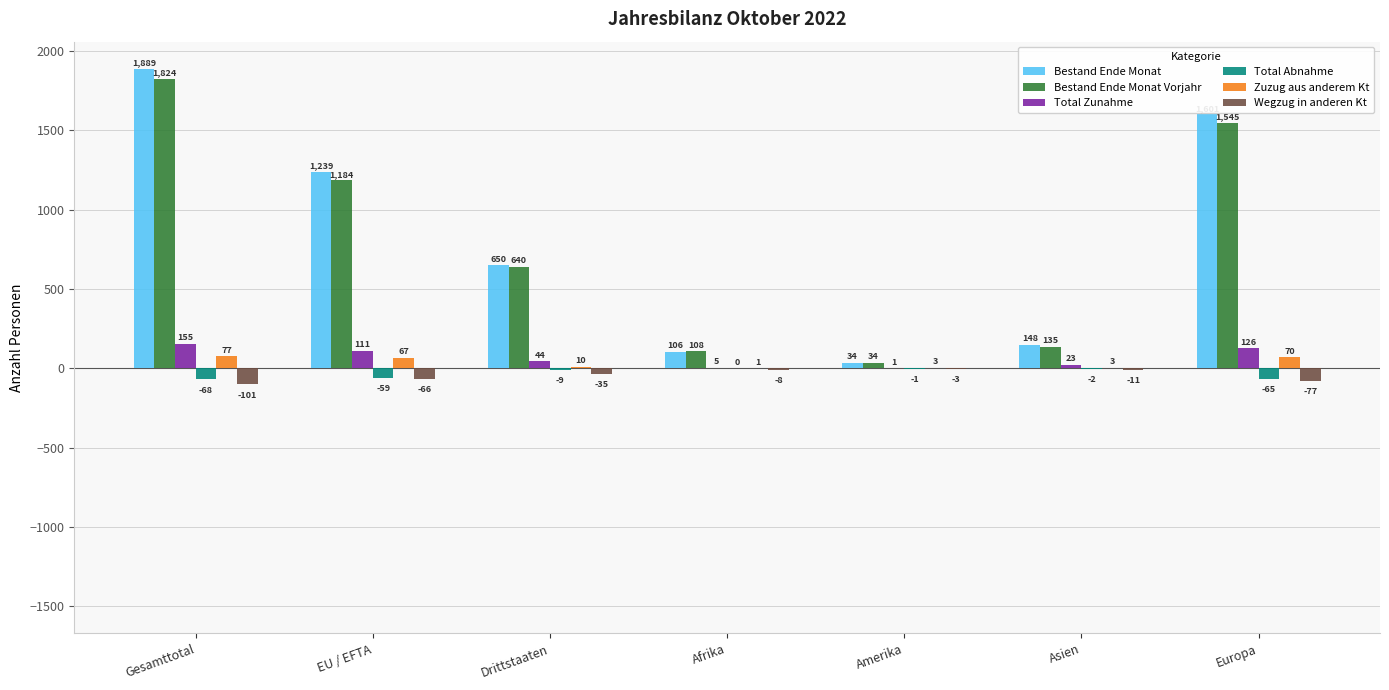

What is the sum of the Bestand Ende Monat Vorjahr values at Europa and Drittstaaten?

2185